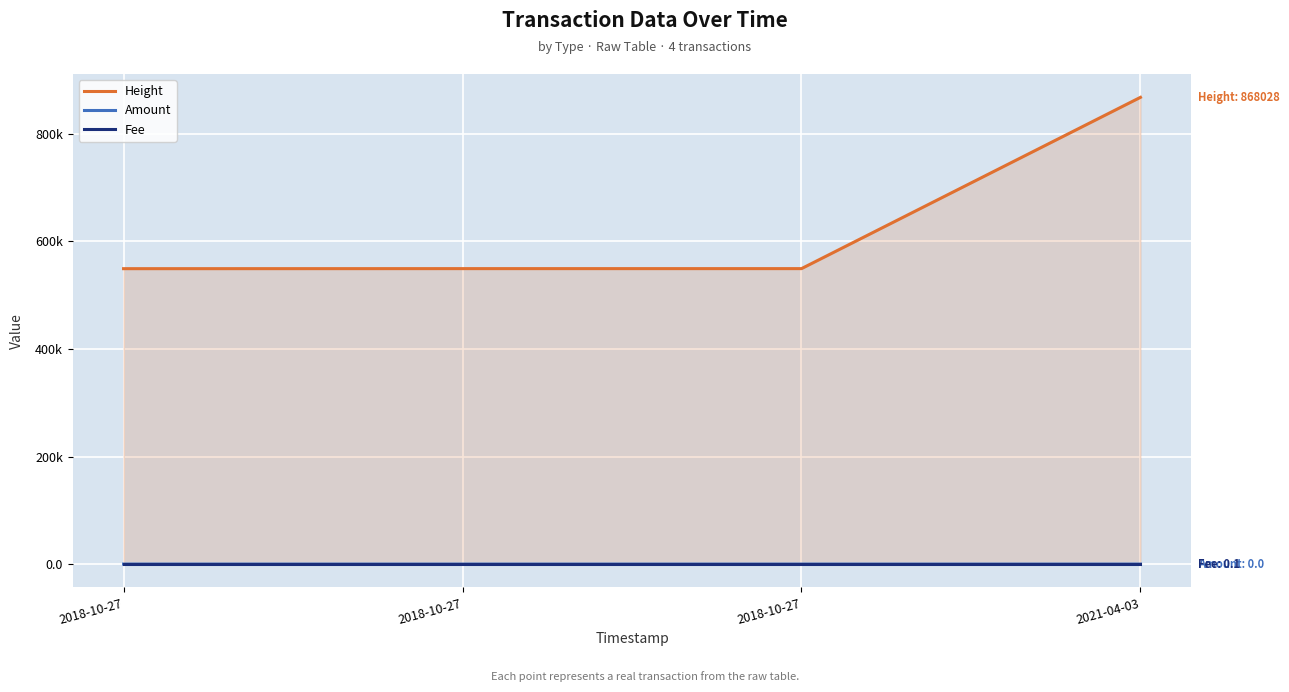

At 2018-10-27, list the series in order from largest to smallest.

Height, Amount, Fee